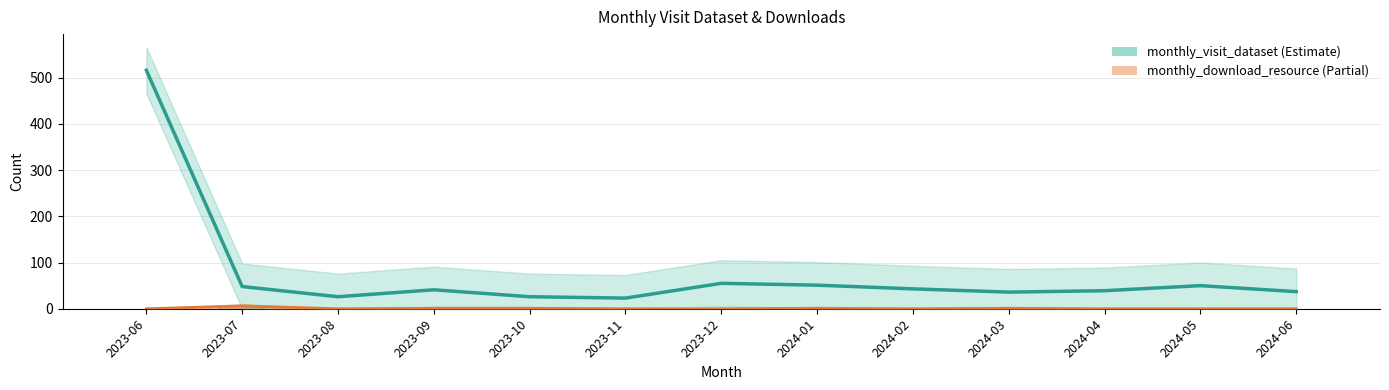

At which label does monthly_visit_dataset first exceed 41?

2023-06